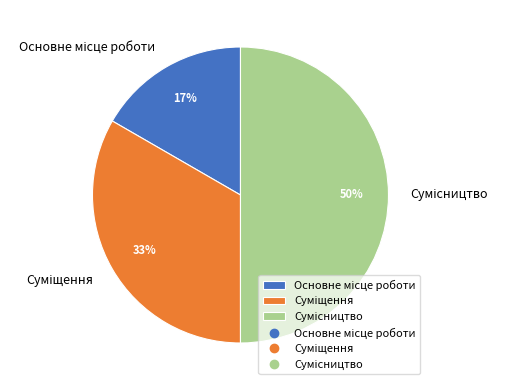

To the nearest percent, what is the difference between the largest and smallest slice percentages?

33%